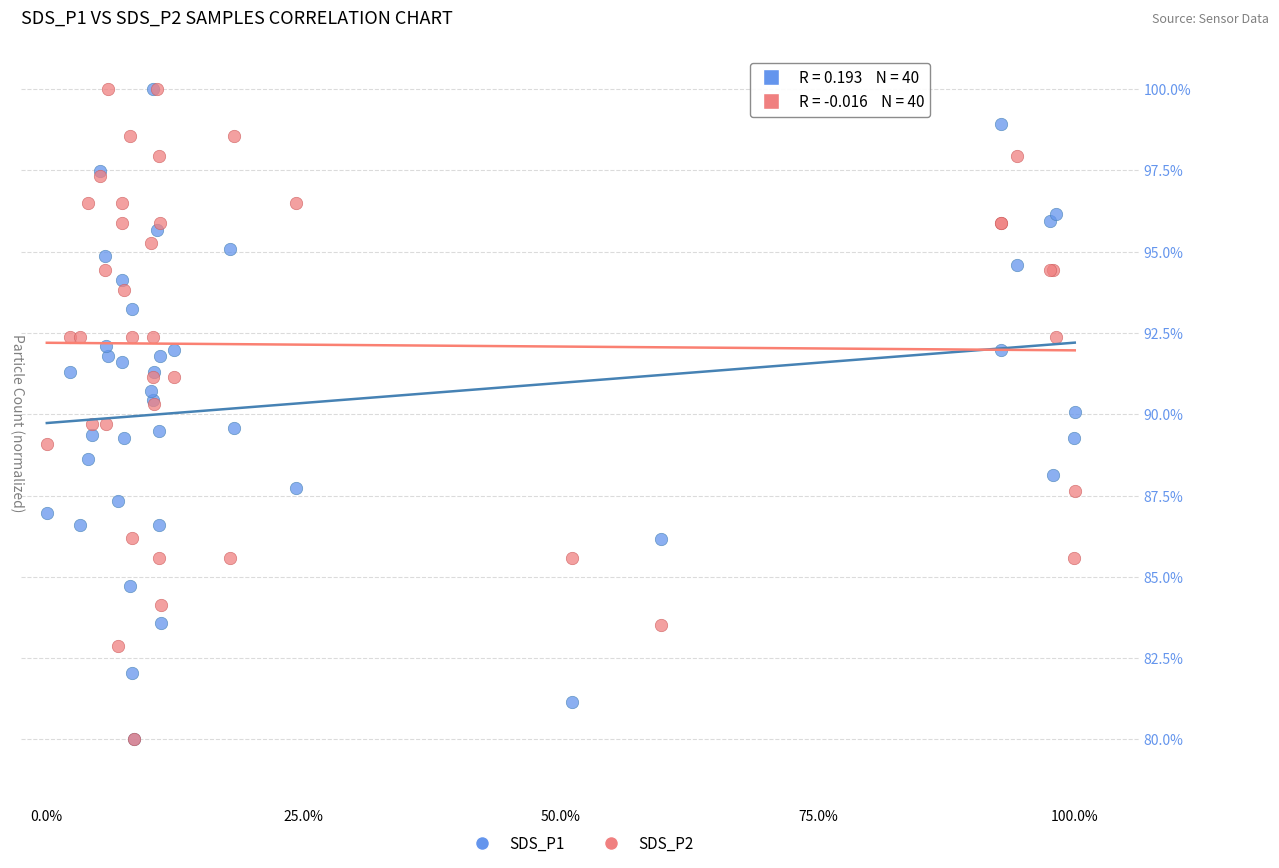

What are all the series names shown in the legend?

SDS_P1, SDS_P2